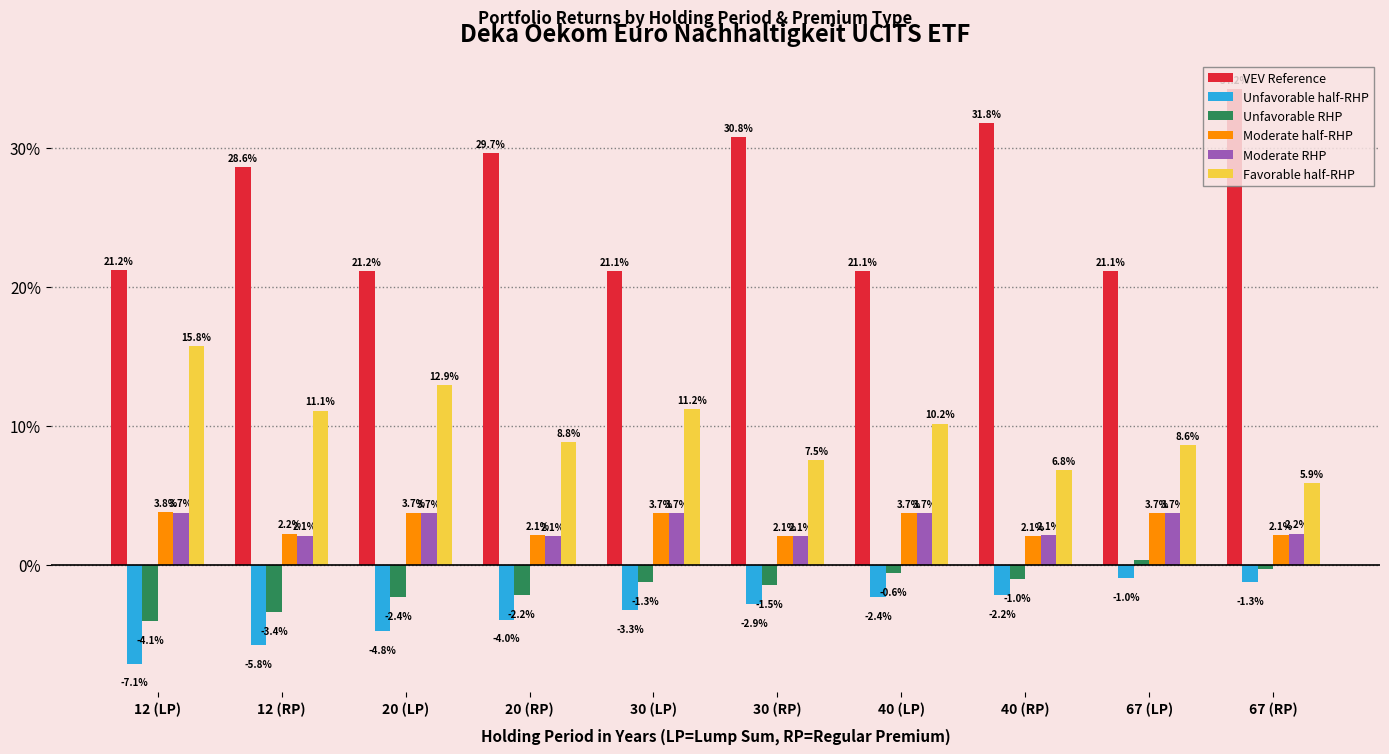

Rank the categories by Moderate RHP value from lowest to highest.

20 (RP), 30 (RP), 12 (RP), 40 (RP), 67 (RP), 67 (LP), 40 (LP), 30 (LP), 20 (LP), 12 (LP)